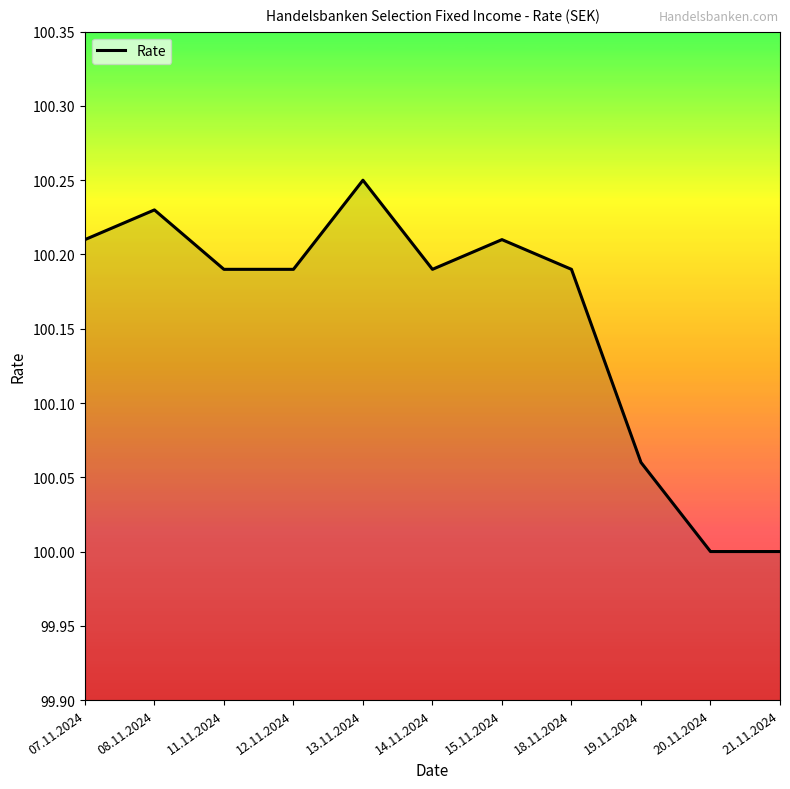

Which category has the highest value across all series?

13.11.2024